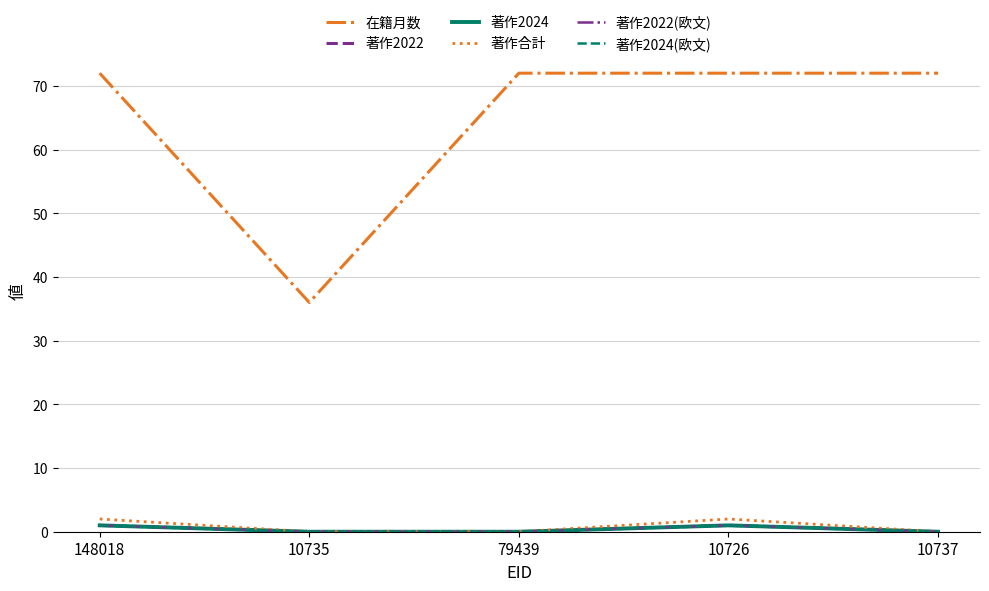

Does the chart have visible grid lines?

Yes